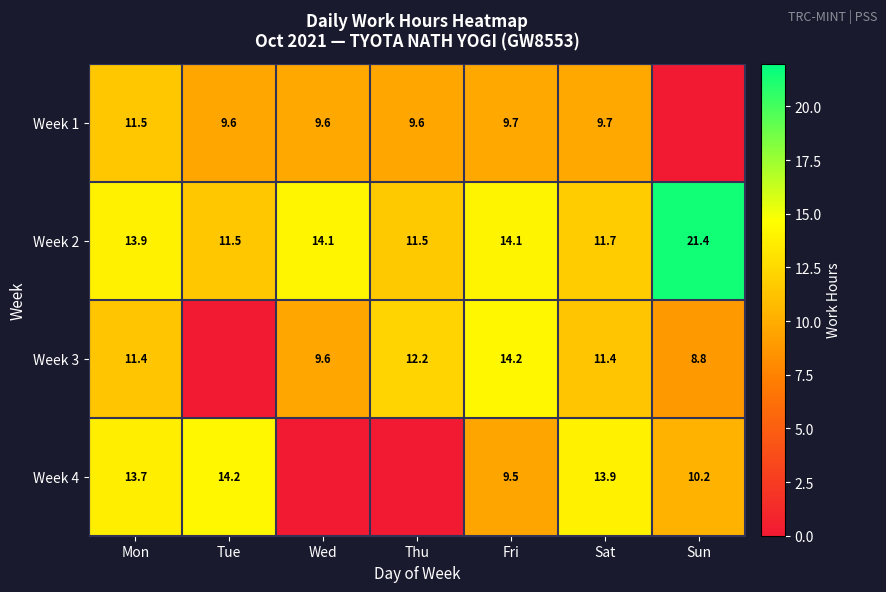

At how many categories does at least one series exceed 10?

7